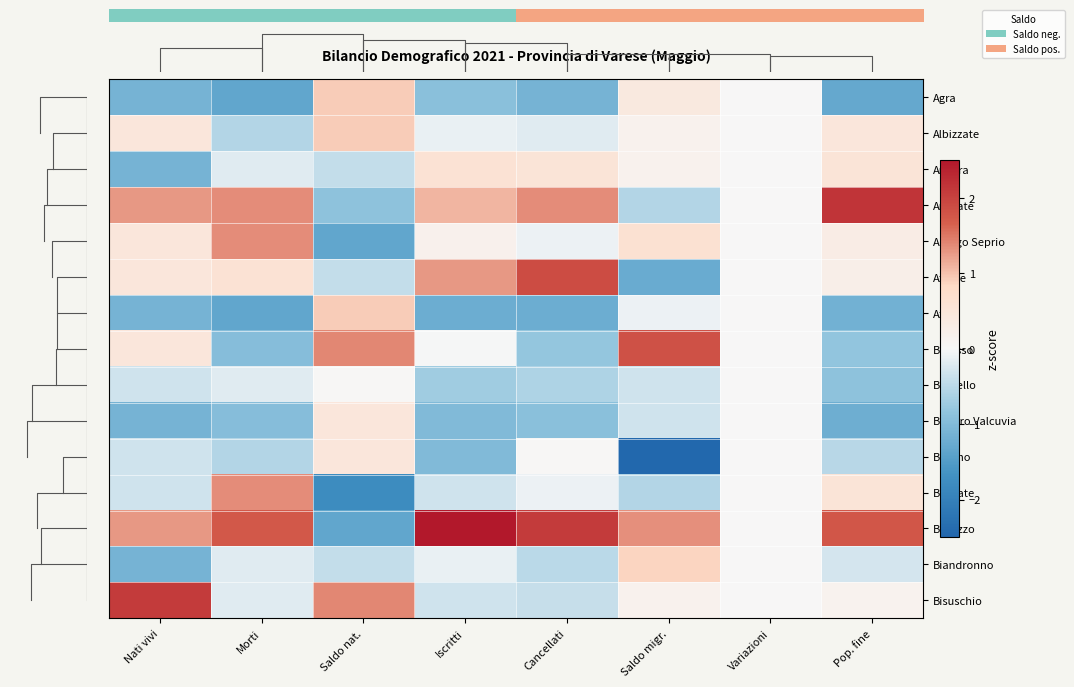

At which label is Besnate closest to 0?

Variazioni